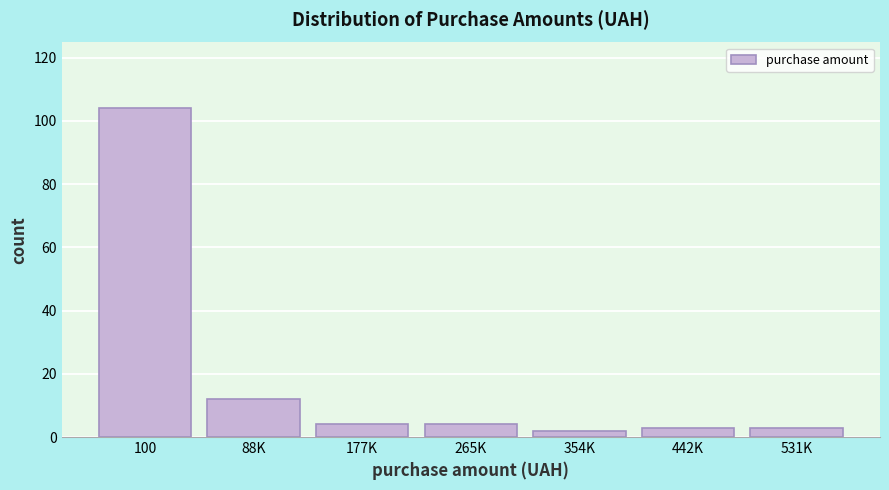

Reading right to left, what are all the values shown in this chart?

3	3	2	4	4	12	104